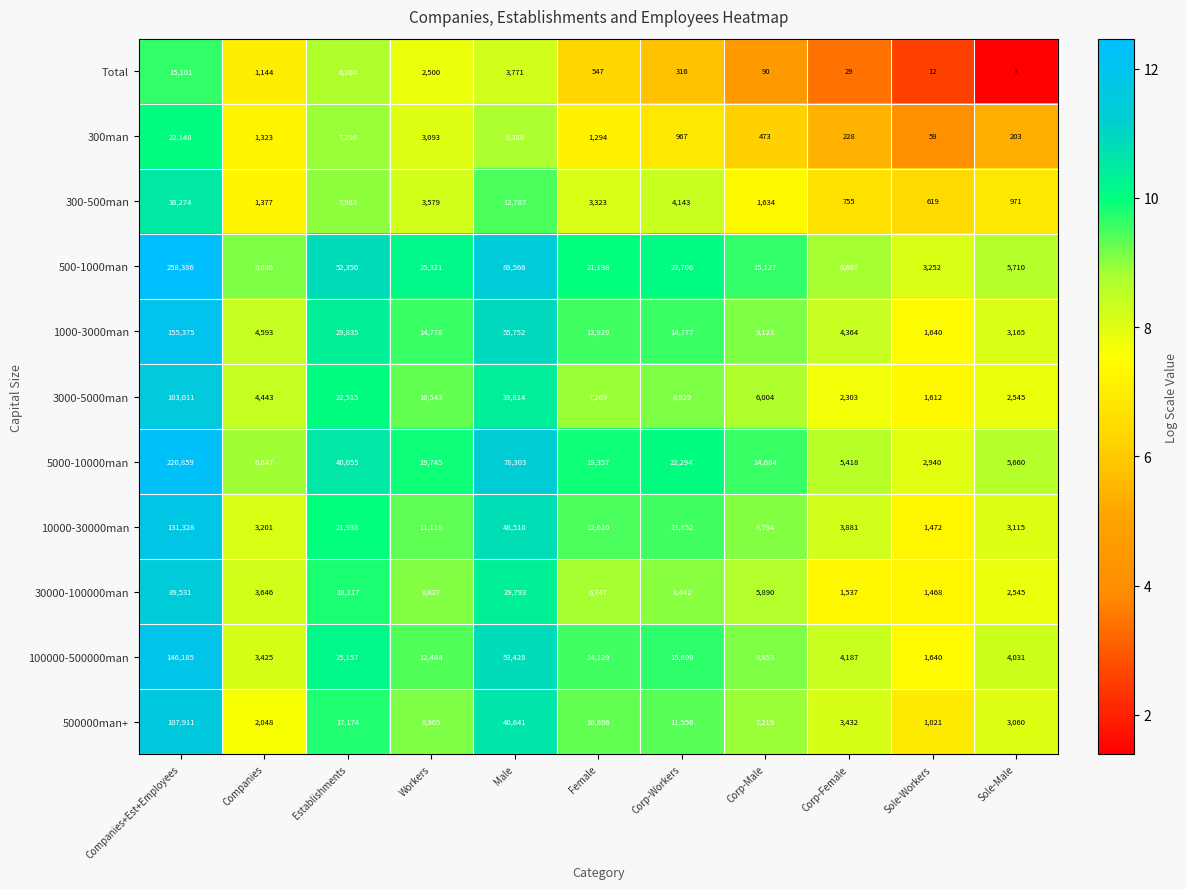

Where does the 300man series first go above 1294?

Companies+Est+Employees